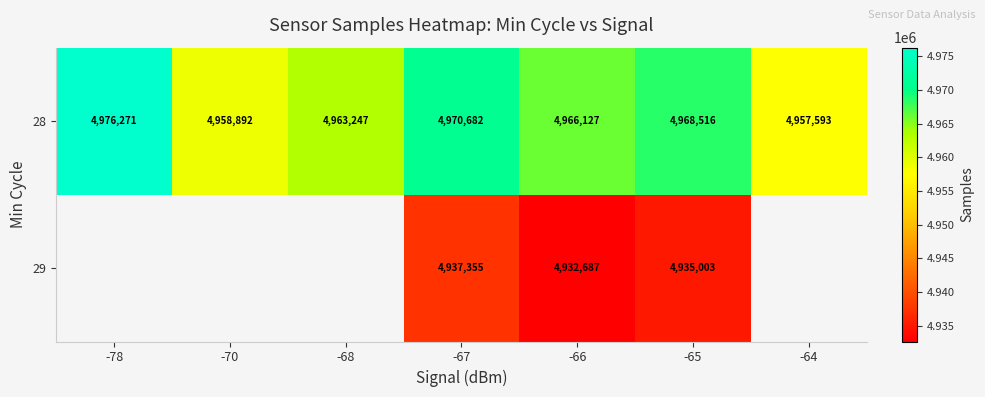

At which label does 28 reach its peak?

-78